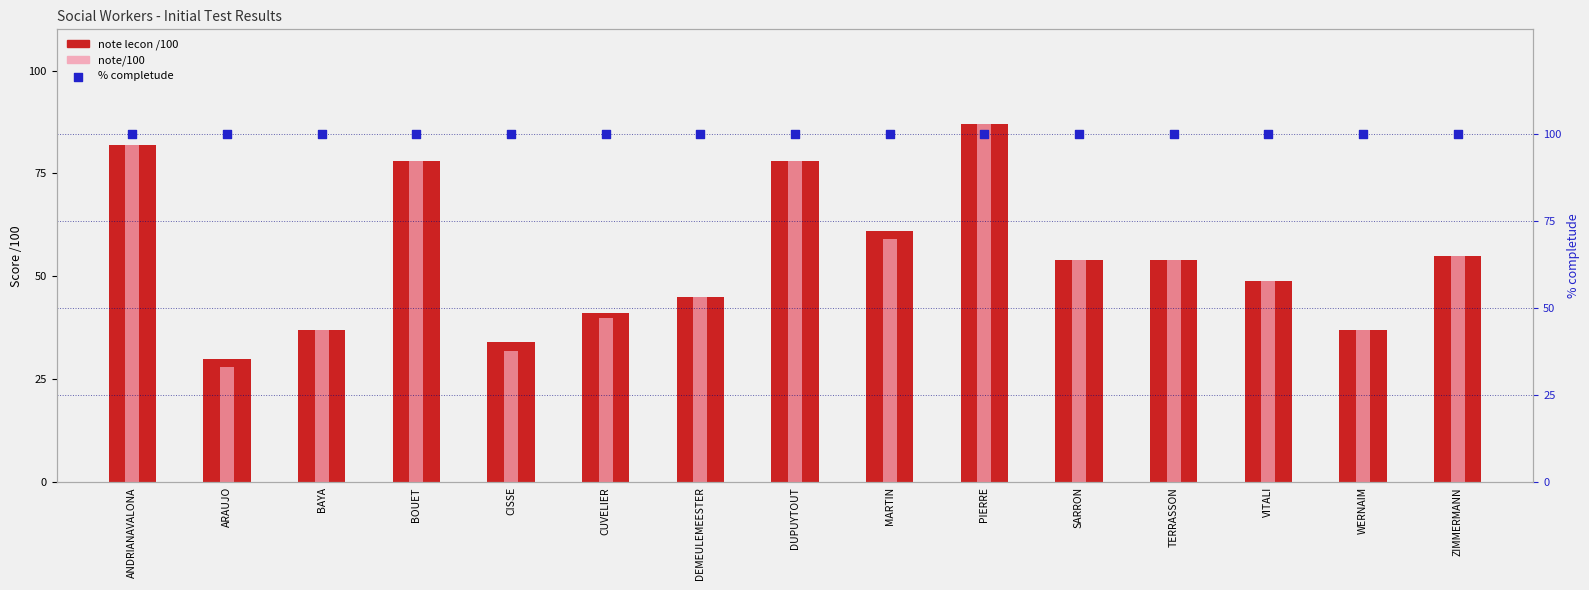

Is the value of note lecon /100 at ANDRIANAVALONA greater than the value of % completude at ARAUJO?

No